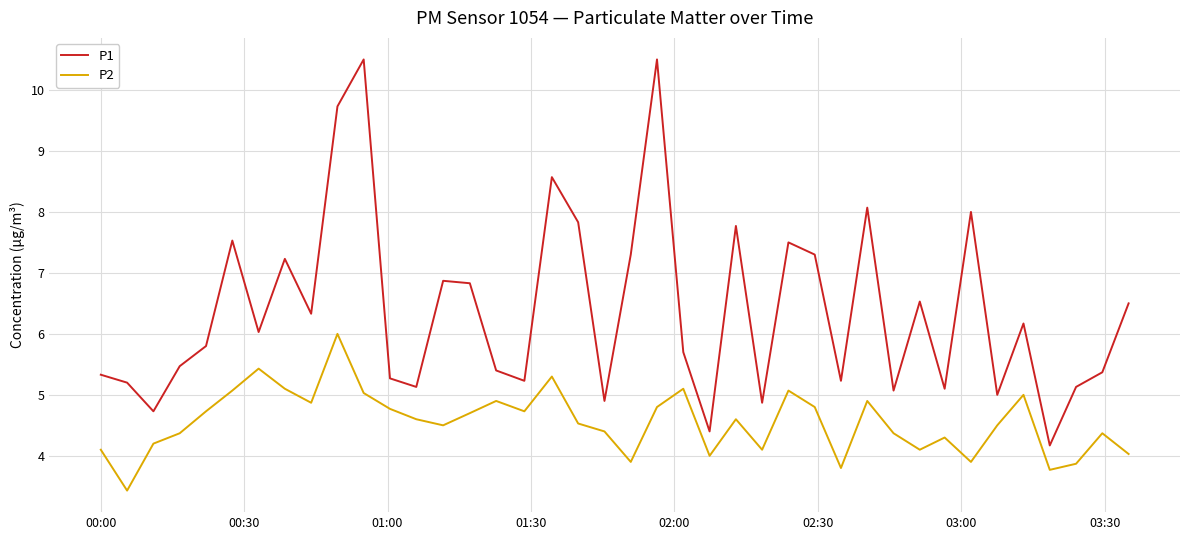

What is the difference between the maximum and minimum values in the P2 series?

2.6